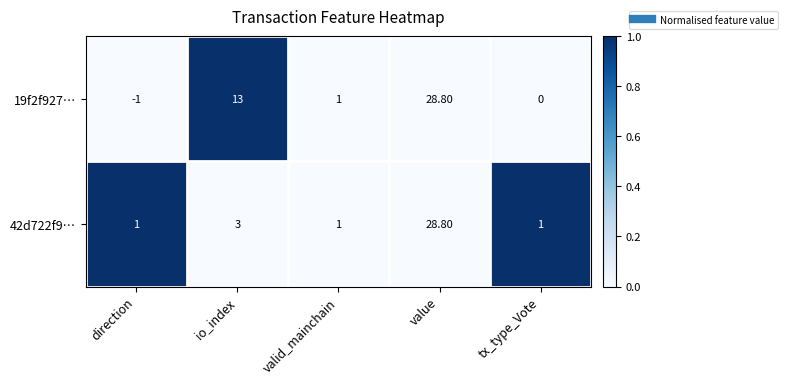

At how many categories does at least one series exceed 0?

5